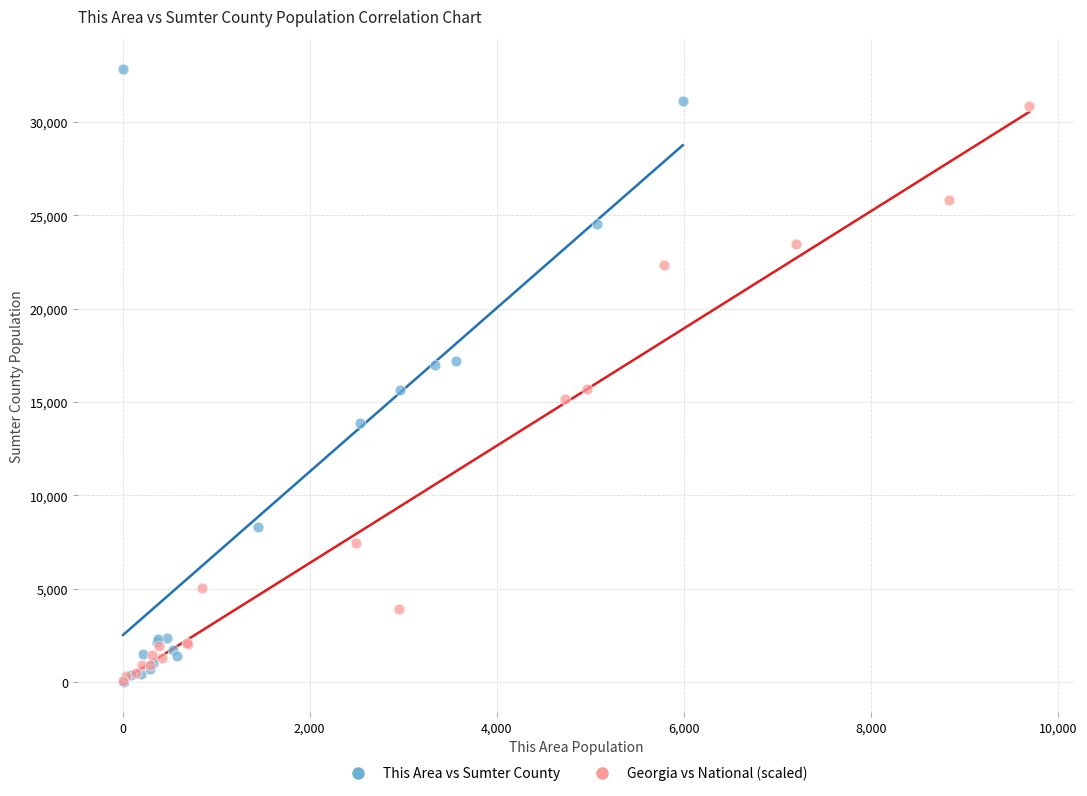

Which series has the largest Y range (max minus min)?

This Area vs Sumter County